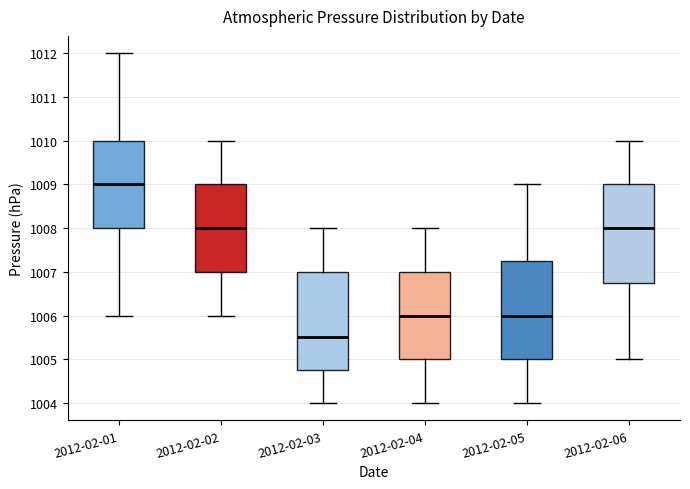

Reading left to right, read every box against the y-axis: the position of its median line, the range the box covers, and the ends of its whiskers. The values are not printed on the chart, so give them approximately, as read against the axis.

2012-02-01: median 1009.0, box 1008.0 to 1010.0, whiskers 1006.0 to 1012.0
2012-02-02: median 1008.0, box 1007.0 to 1009.0, whiskers 1006.0 to 1010.0
2012-02-03: median 1005.5, box 1004.8 to 1007.0, whiskers 1004.0 to 1008.0
2012-02-04: median 1006.0, box 1005.0 to 1007.0, whiskers 1004.0 to 1008.0
2012-02-05: median 1006.0, box 1005.0 to 1007.3, whiskers 1004.0 to 1009.0
2012-02-06: median 1008.0, box 1006.8 to 1009.0, whiskers 1005.0 to 1010.0